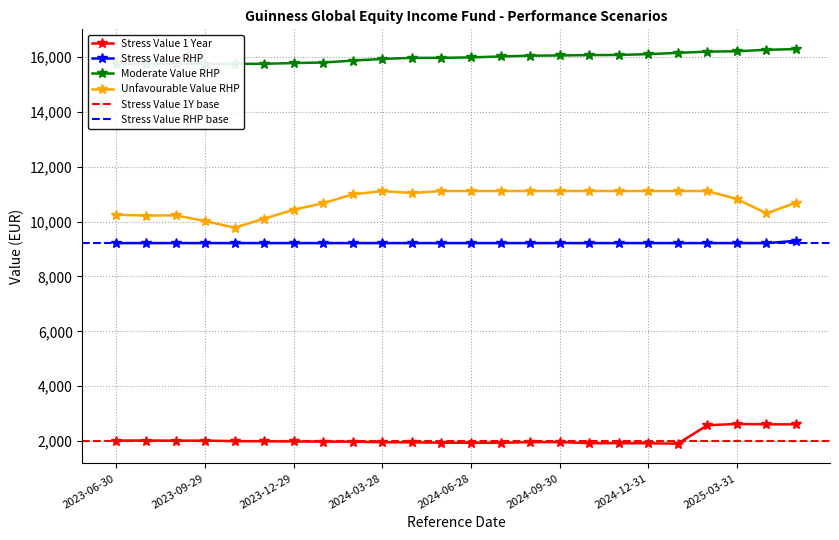

How many lines are shown in the chart?

4